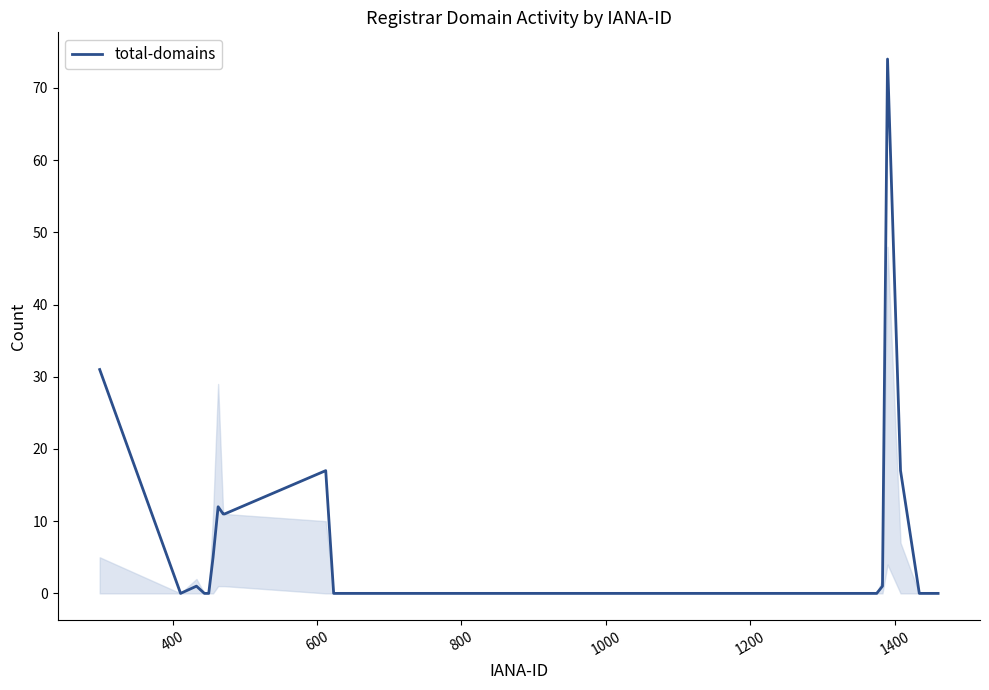

How many lines are shown in the chart?

1